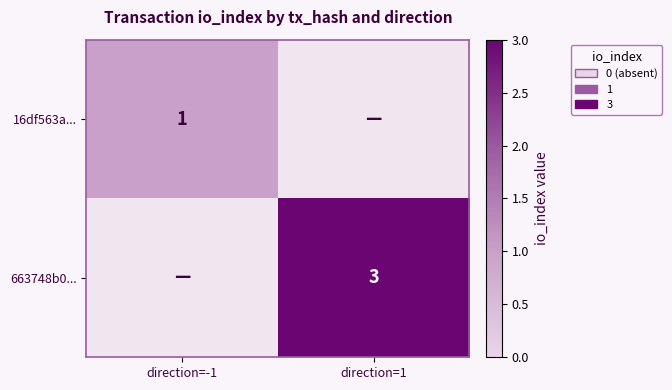

How many values in the 16df563a... series are below 1?

1